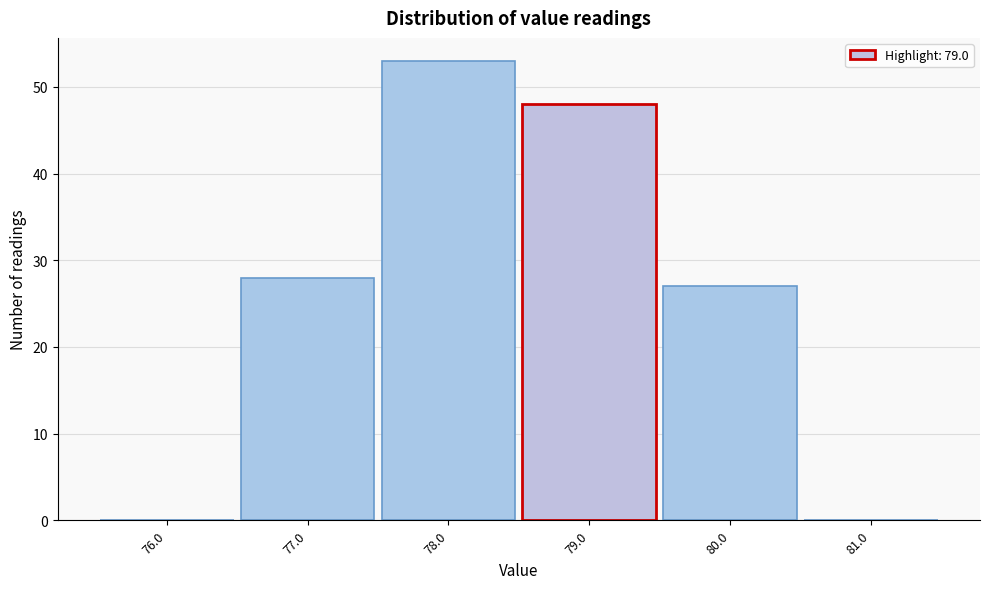

What is the height of the bar covering 78.5 to 79.5 on the x-axis? The values are not printed on the chart, so give them approximately, as read against the axis.

48